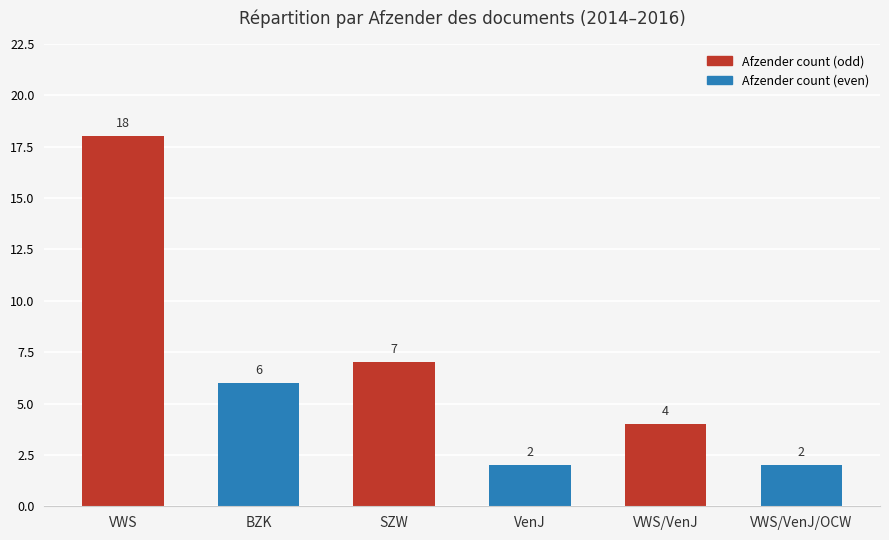

Which category has the highest value across all series?

VWS